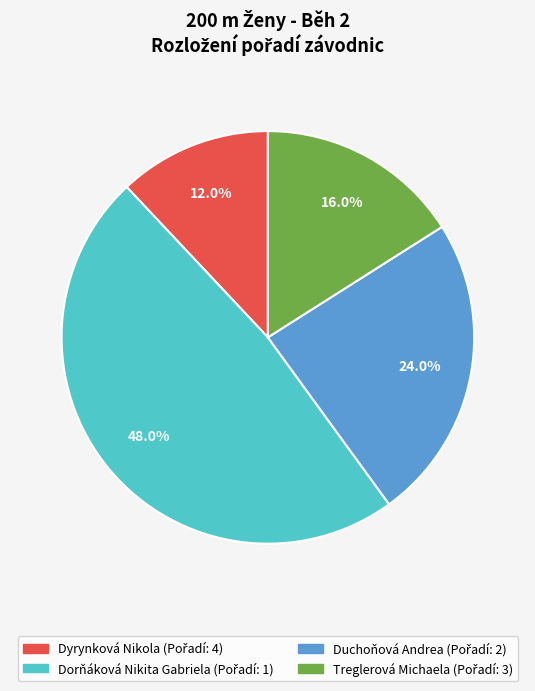

Is there a majority slice in this chart?

No